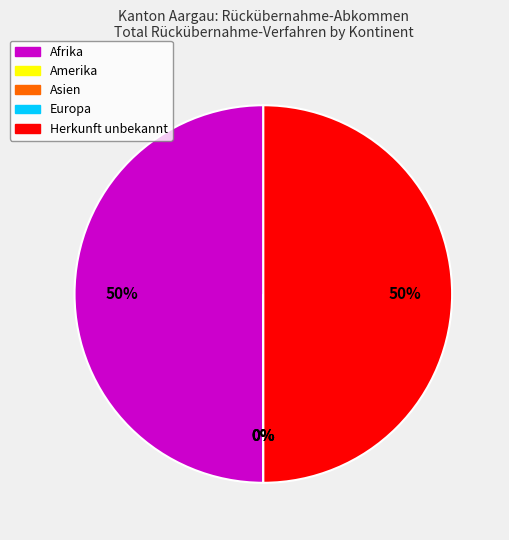

Rank the categories by value from lowest to highest.

Amerika, Asien, Europa, Afrika, Herkunft unbekannt